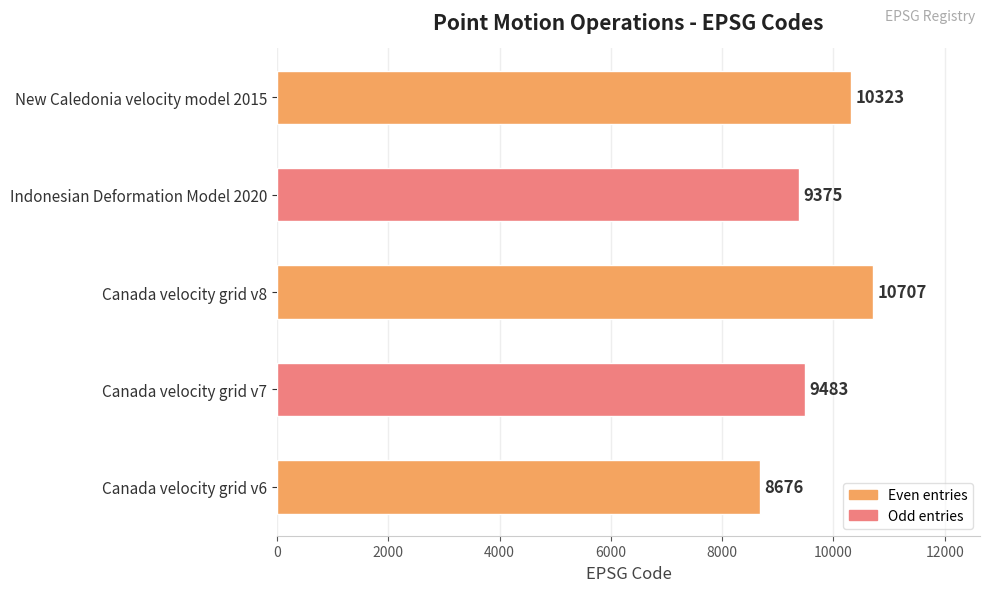

Where is the data nearest to the value 9691?

Canada velocity grid v7